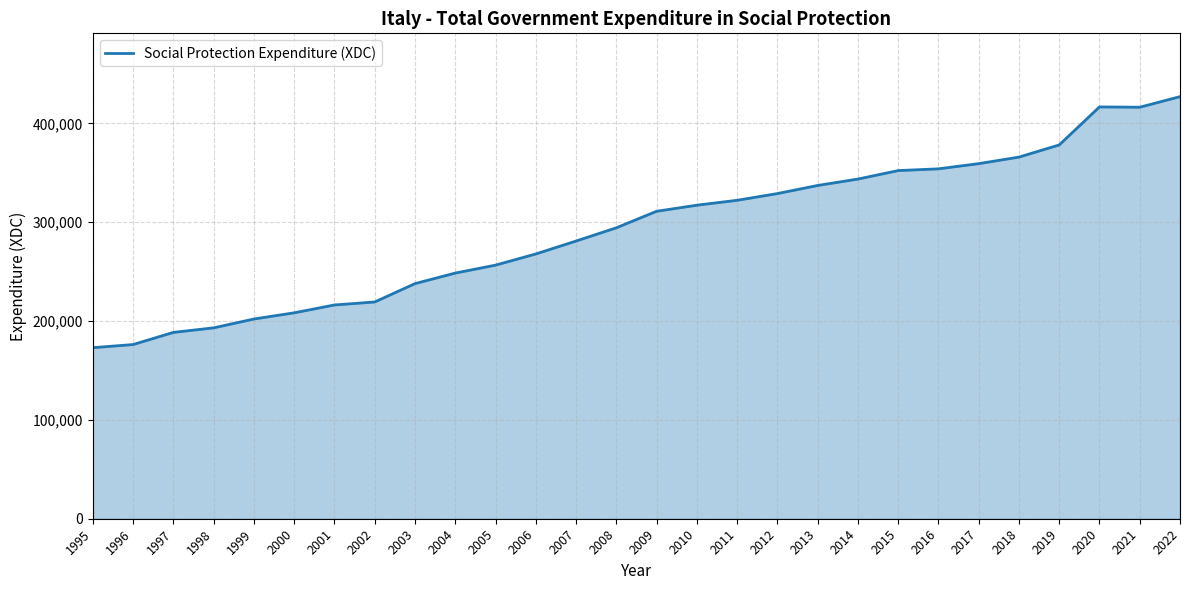

What is the minimum value shown in the chart?

173081